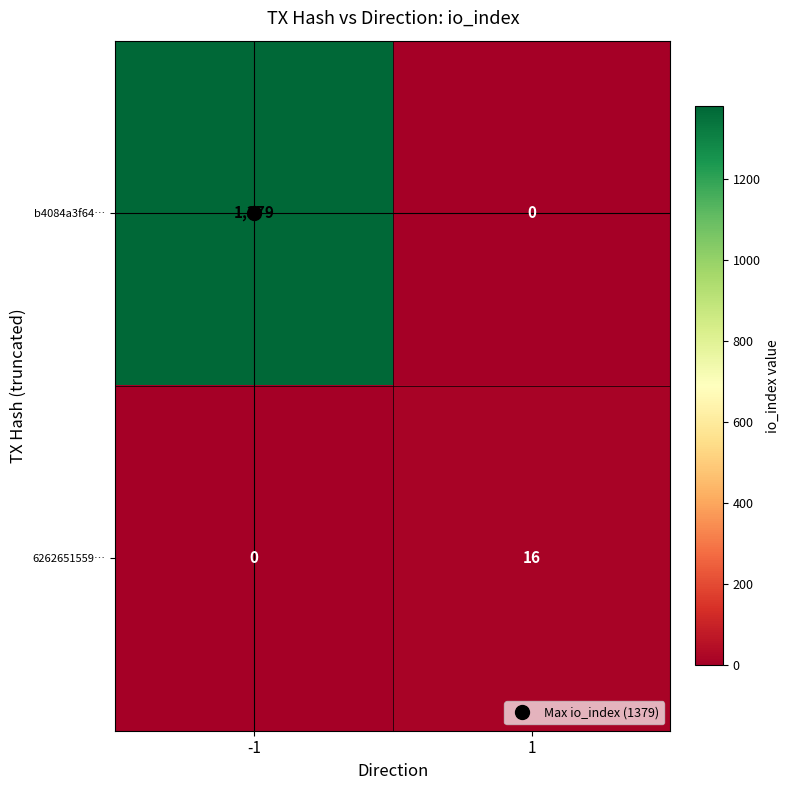

Which series has the largest range (max minus min)?

b4084a3f64…